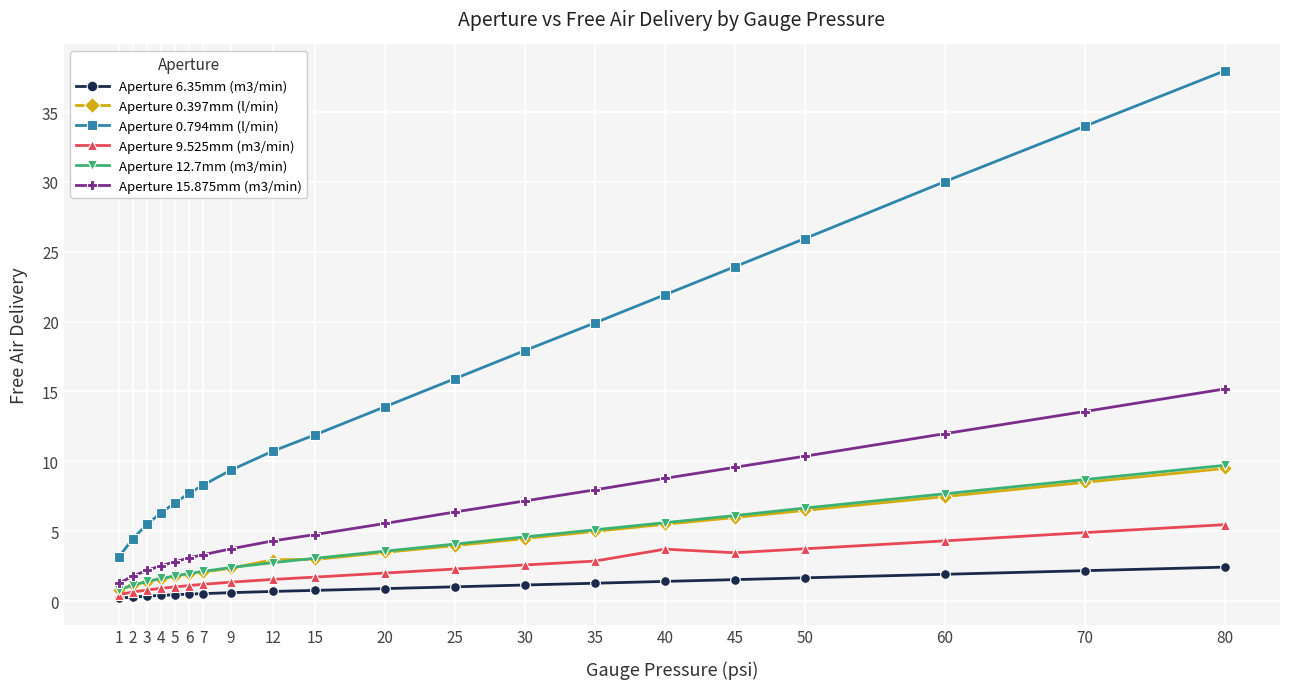

True or false: Aperture 0.794mm (l/min) has a value of 8.8 at 25.

False